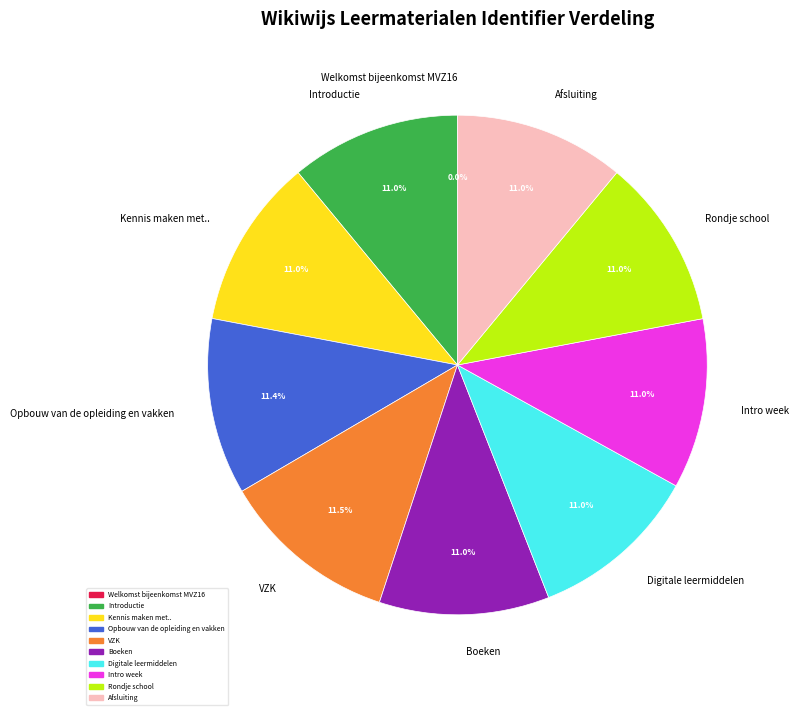

What percentage is the Introductie slice, to the nearest percent?

11%